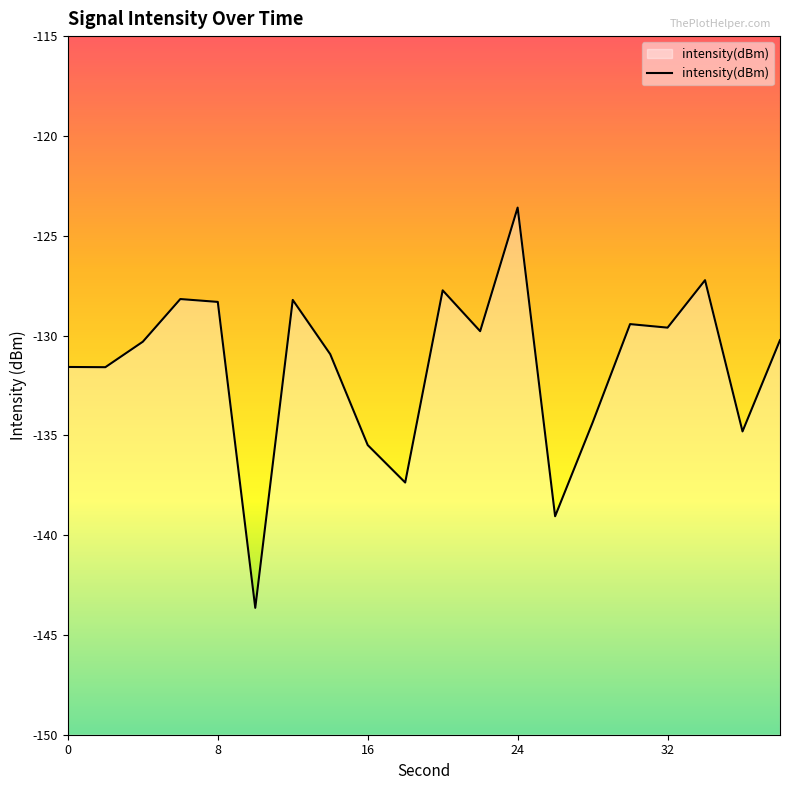

Which label corresponds to the smallest value in the chart?

10